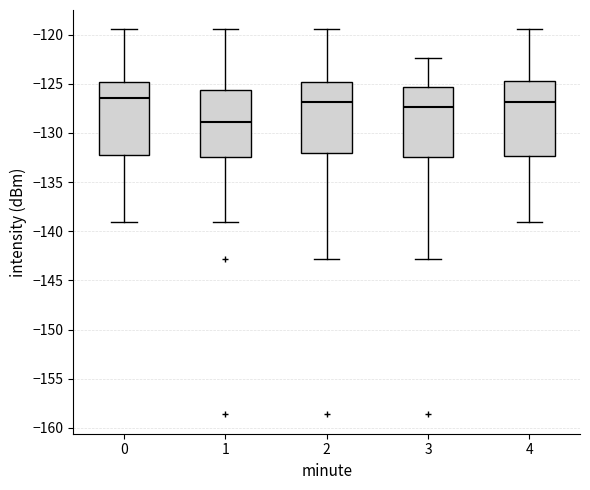

Where does the upper whisker of the box at x = 3 end on the y-axis? The values are not printed on the chart, so give them approximately, as read against the axis.

-122.5